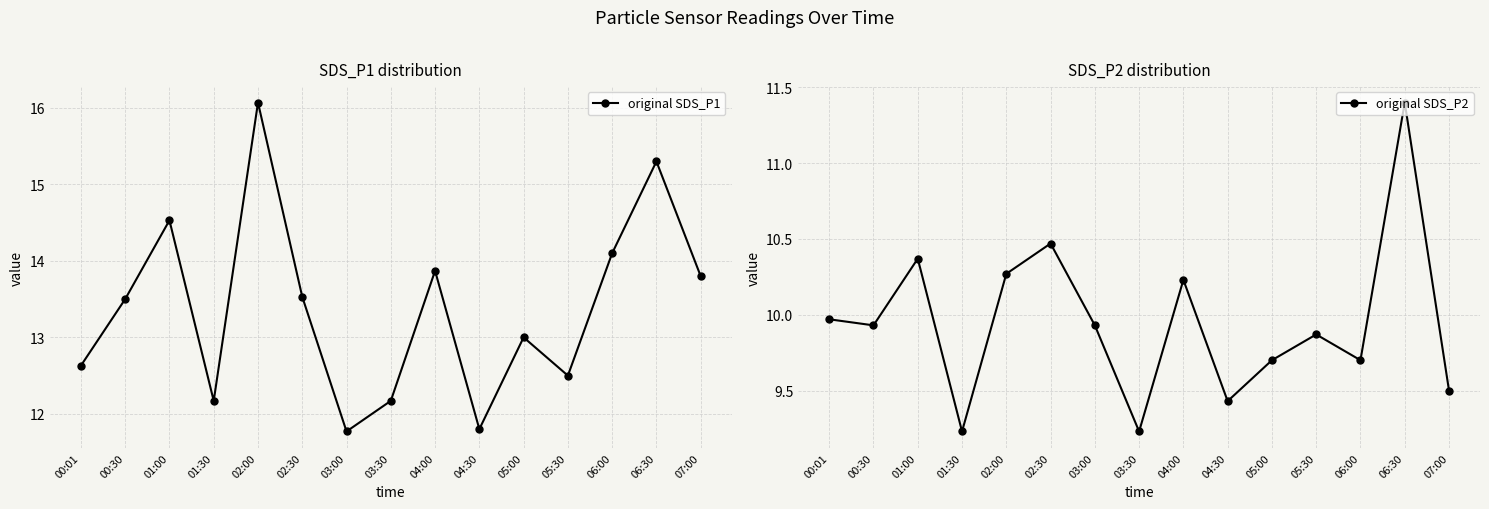

How many data points in original SDS_P1 are above 13?

8